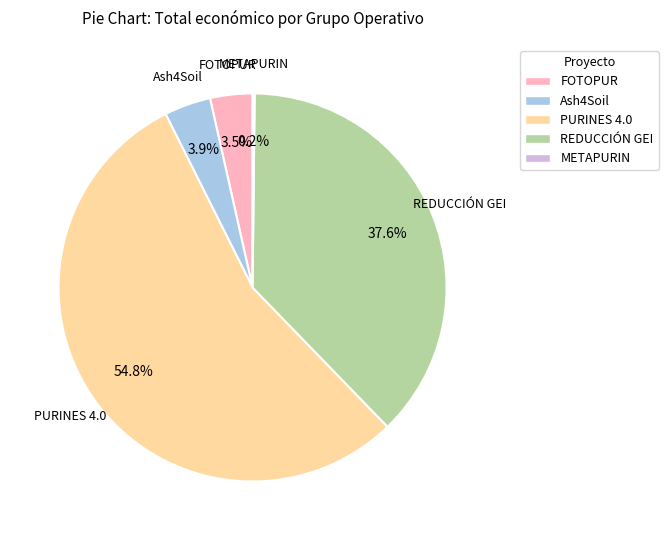

What is the largest slice in the pie chart?

PURINES 4.0